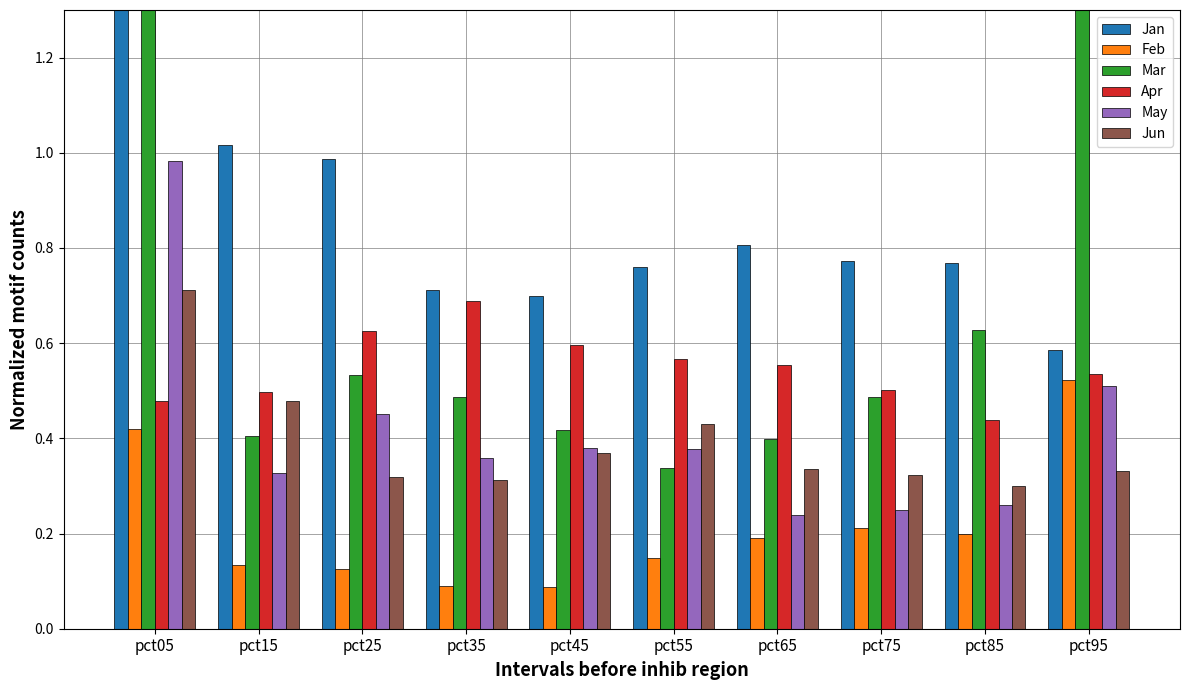

Between pct25 and pct75, which is larger?

pct25